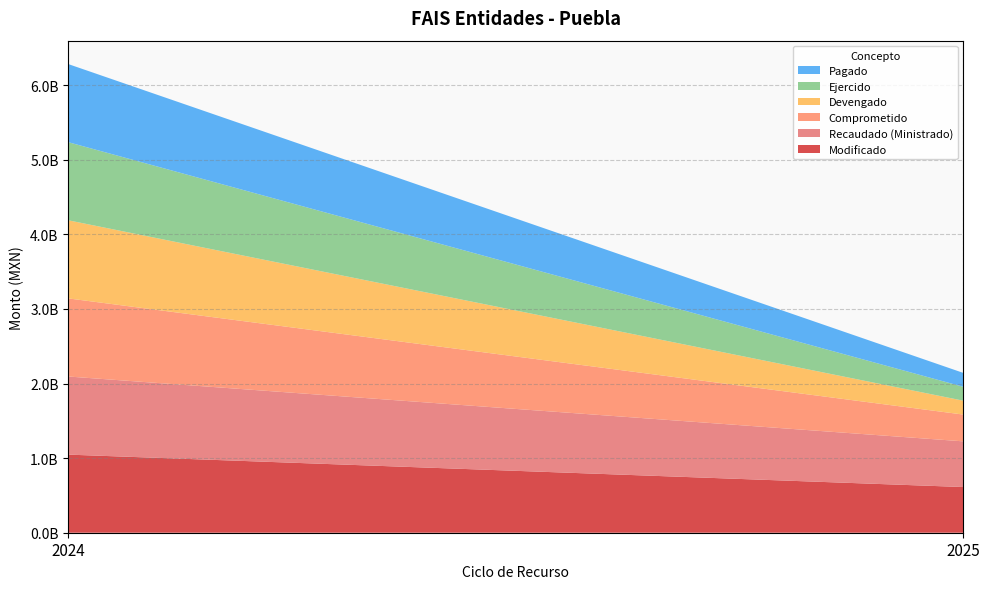

Reading left to right, what are all the values shown in this chart?

Modificado: 1047236655.0	612620662.0
Recaudado (Ministrado): 1047236655.0	612620662.0
Comprometido: 1047236655.0	359286792.2
Devengado: 1047236655.0	186379821.8
Ejercido: 1047236655.0	186379821.8
Pagado: 1047236655.0	186379821.8